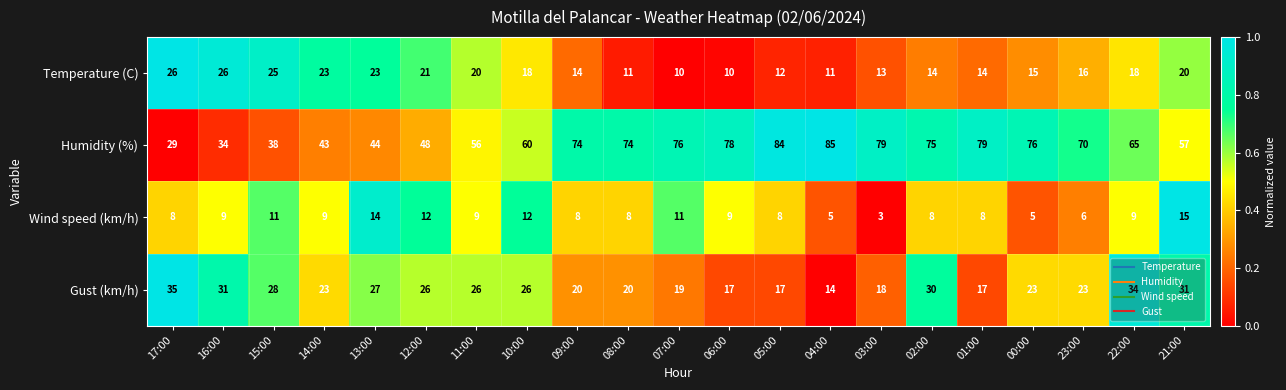

Is the value of Wind speed (km/h) at 13:00 greater than the value of Gust (km/h) at 08:00?

No